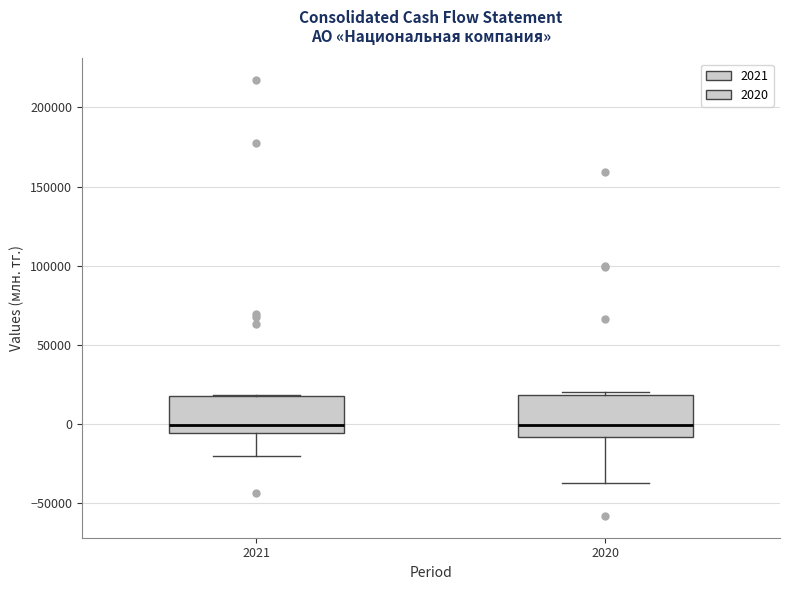

Reading left to right, transcribe this box plot: for each box, give where its median line is, the range the box spans, and where its two whiskers end, as read against the y-axis. The values are not printed on the chart, so give them approximately, as read against the axis.

2021: median 0, box -5000 to 20000, whiskers -20000 to 20000
2020: median 0, box -10000 to 20000, whiskers -35000 to 20000 (just above the box's upper edge)